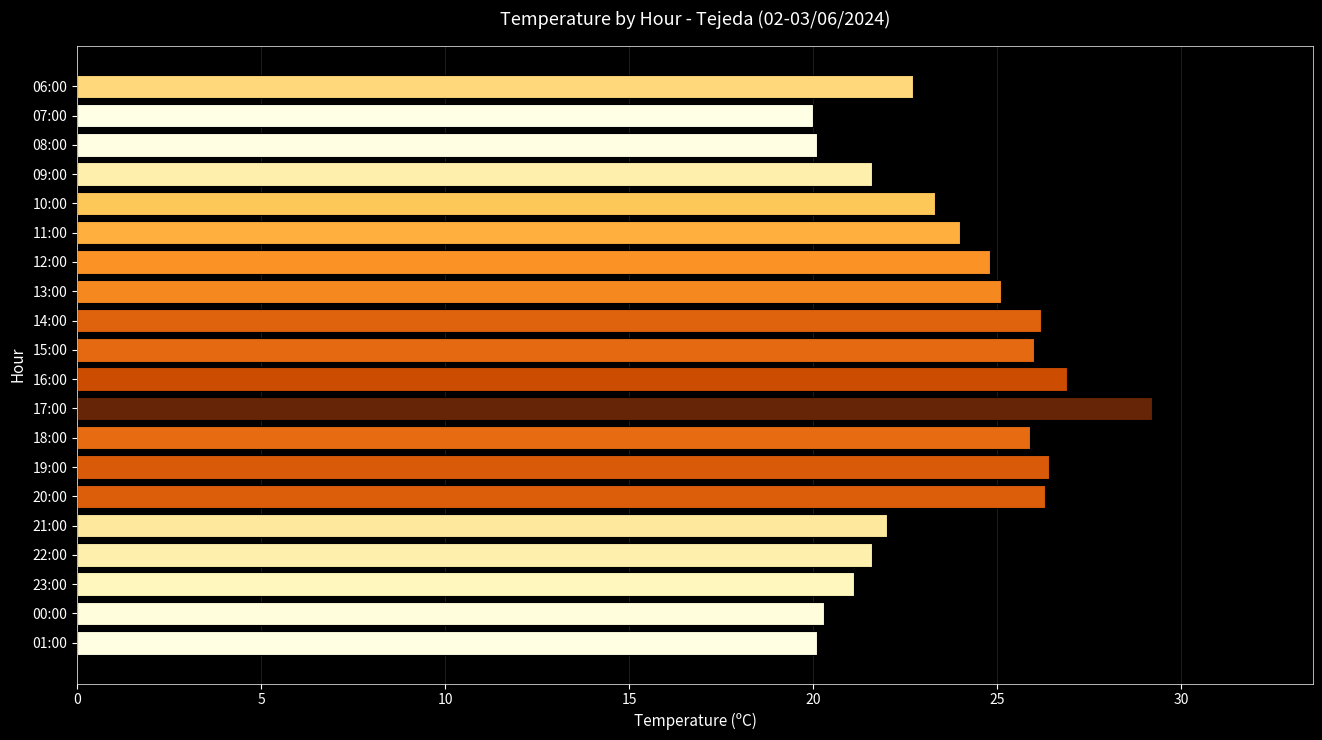

What is the ratio of the value at 13:00 to the value at 14:00?

1.0